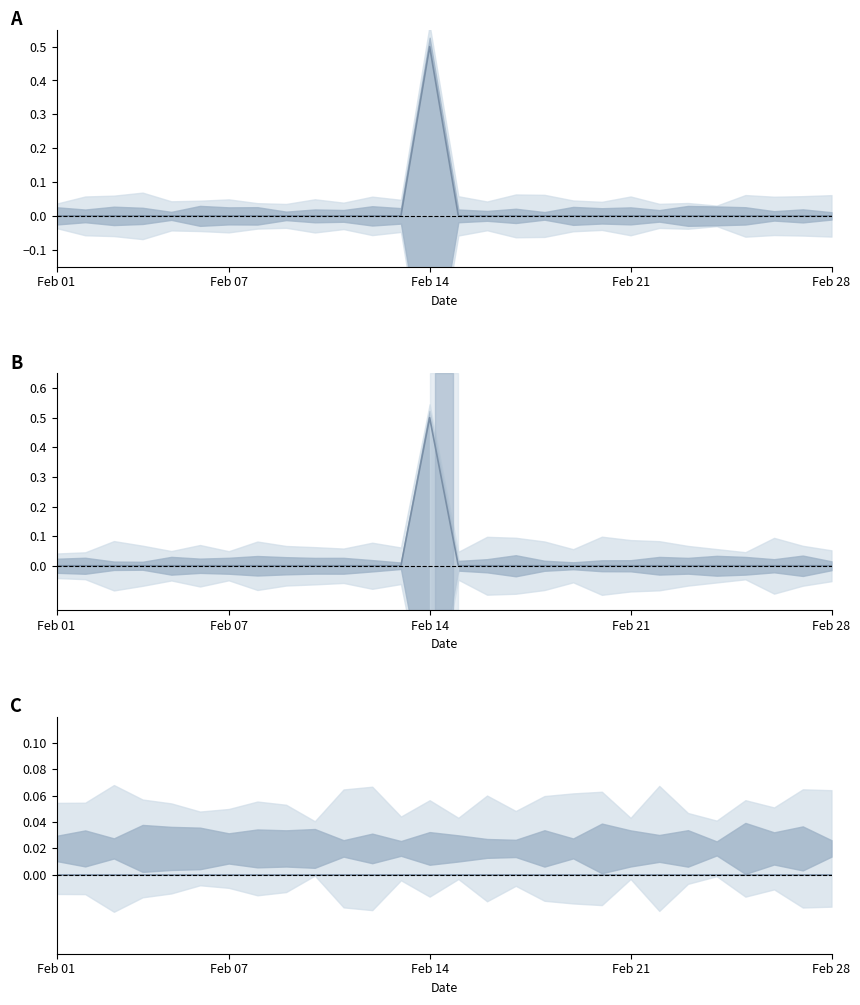

True or false: Total Precip (mm) has a value of 0.2 at 24.

False